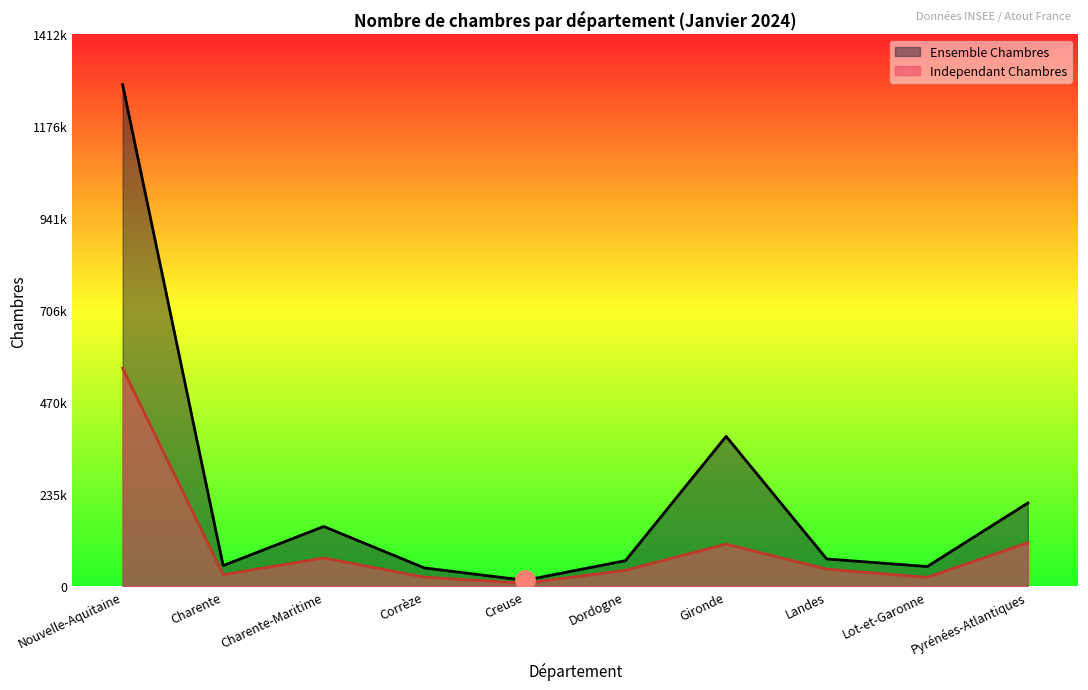

What is the spread (max minus min) of values at Charente?

23183